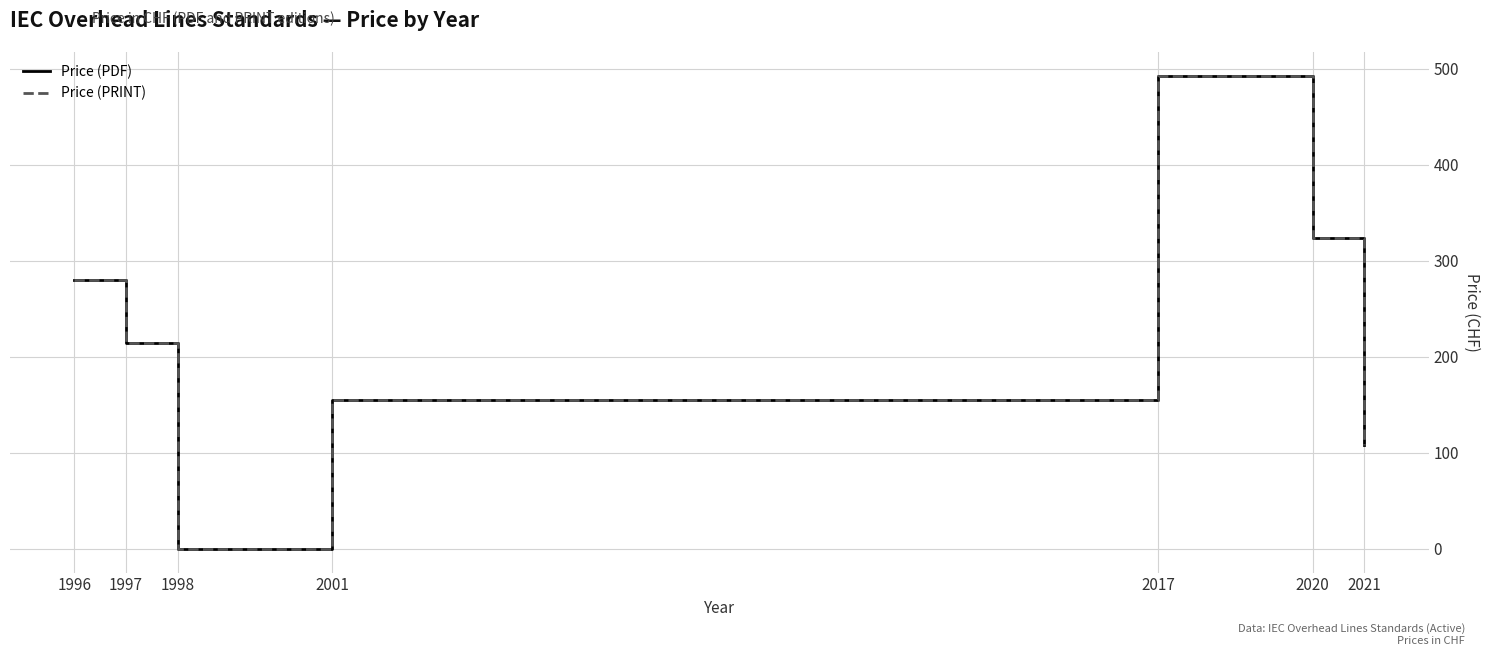

True or false: Price (PDF) and Price (PRINT) intersect in this chart.

False